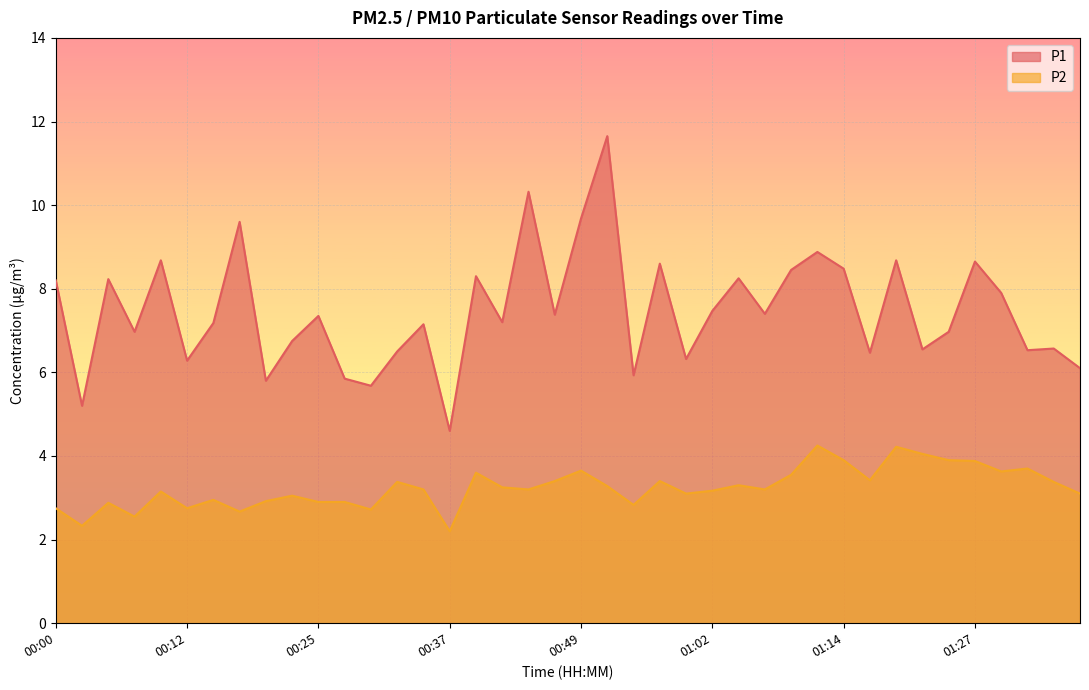

How many interior local valleys does the P1 series have?

14